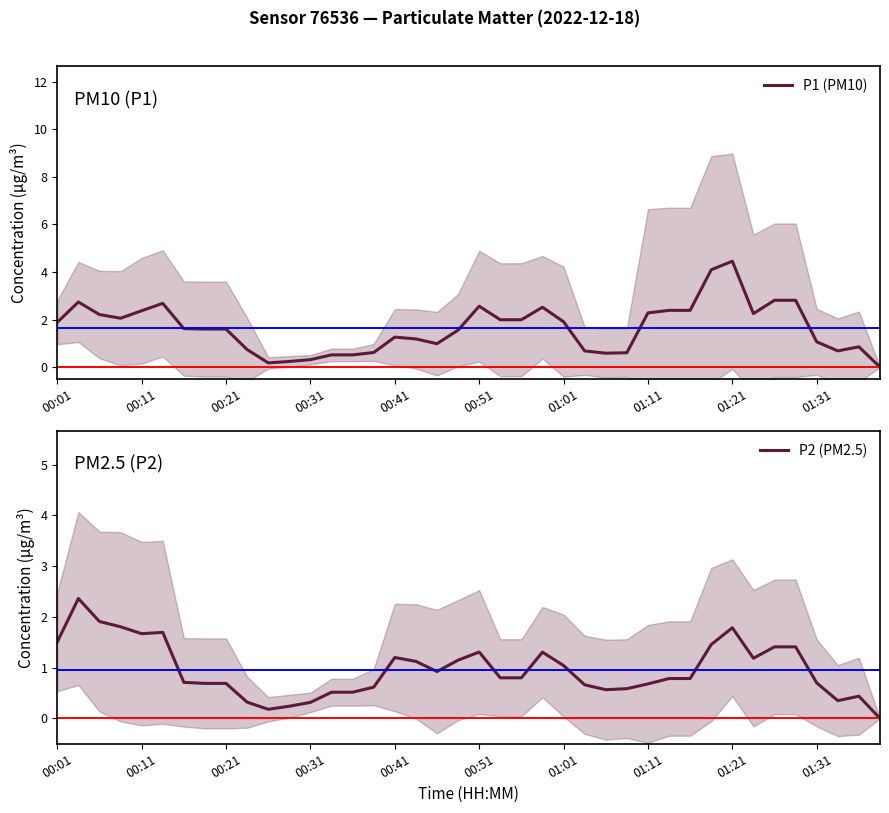

Is it true that P1 (PM10) equals 1.9 at 01:01?

True